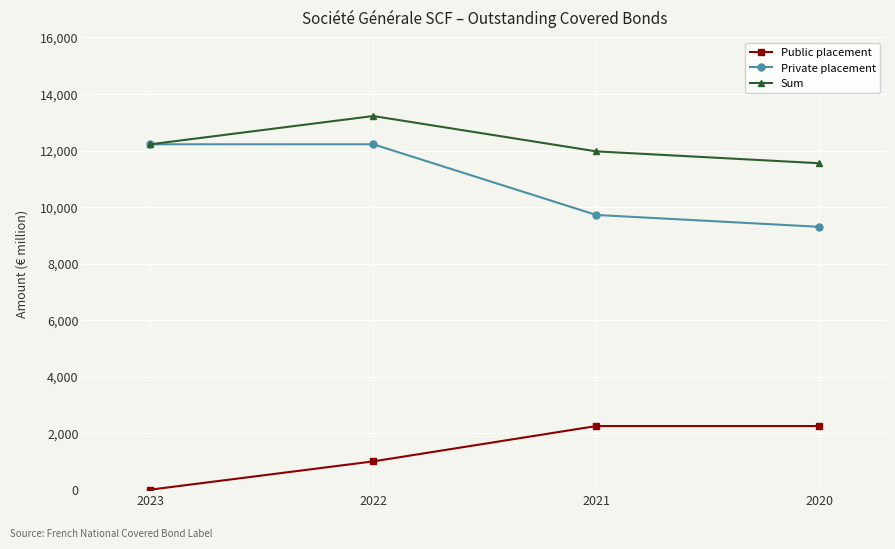

Reading left to right, extract all data points from this chart.

Public placement: 0	1000	2250	2250
Private placement: 12220	12220	9720	9300
Sum: 12220	13220	11970	11550